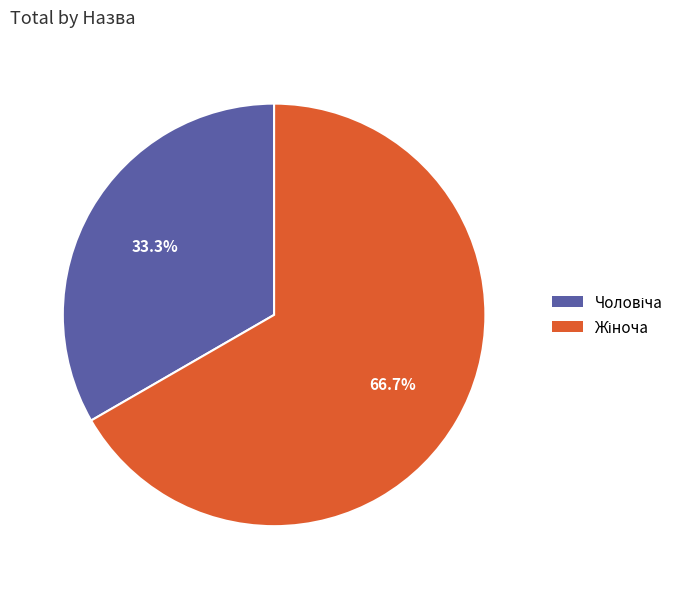

Does any single category account for the majority?

Yes